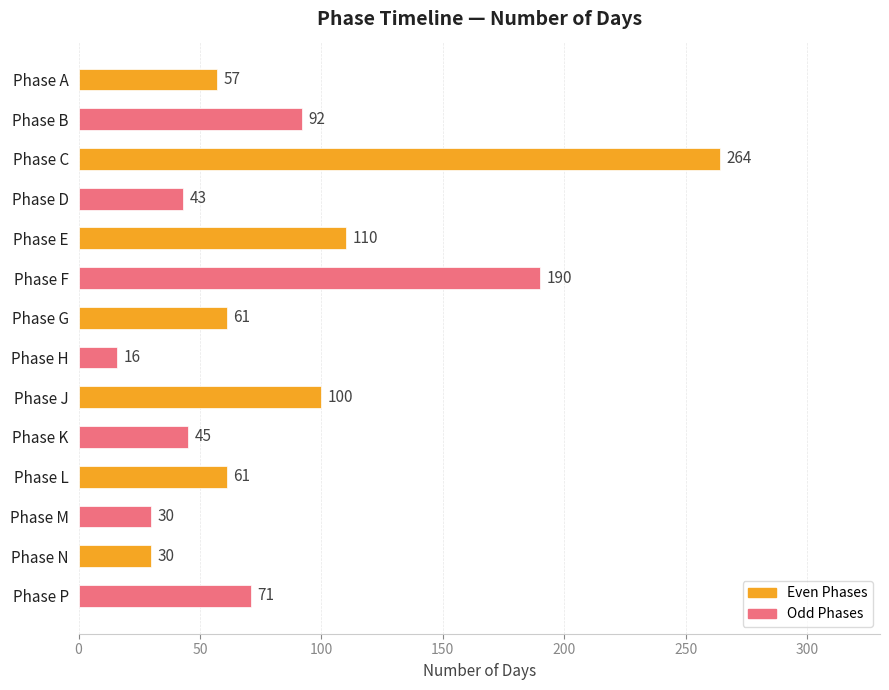

At which category does the chart reach its peak across all series?

Phase C